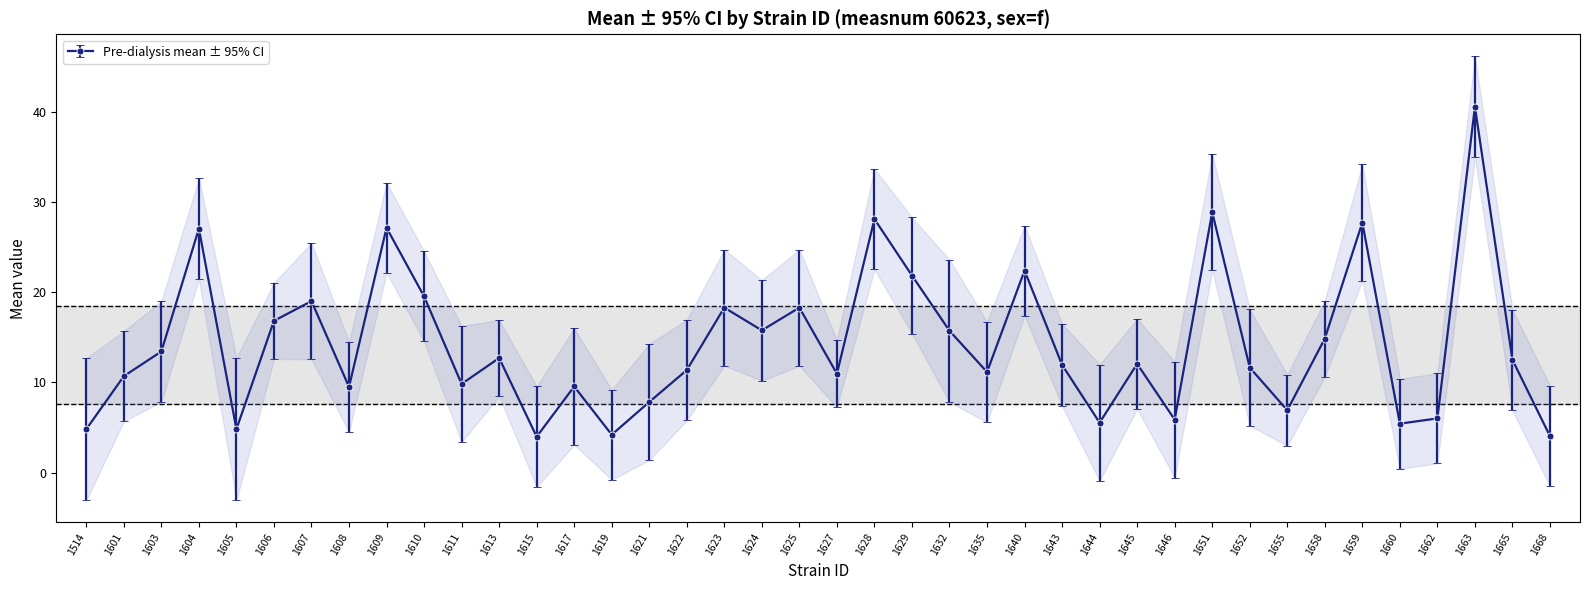

List the labels in order of mean value, smallest first.

1615, 1668, 1619, 1514, 1605, 1660, 1644, 1646, 1662, 1655, 1621, 1608, 1617, 1611, 1601, 1627, 1635, 1622, 1652, 1643, 1645, 1665, 1613, 1603, 1658, 1632, 1624, 1606, 1625, 1623, 1607, 1610, 1629, 1640, 1604, 1609, 1659, 1628, 1651, 1663